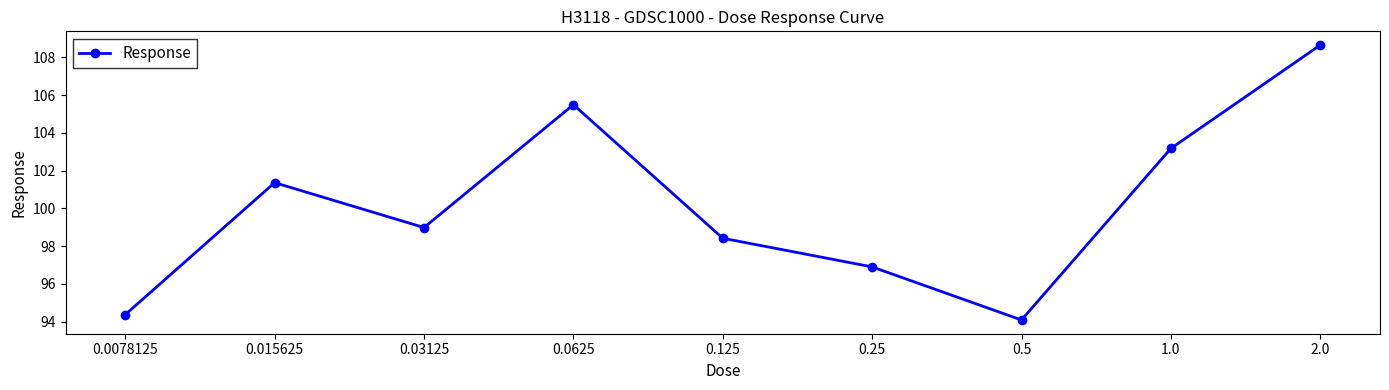

True or false: the data shows 98.4 at 0.125.

True